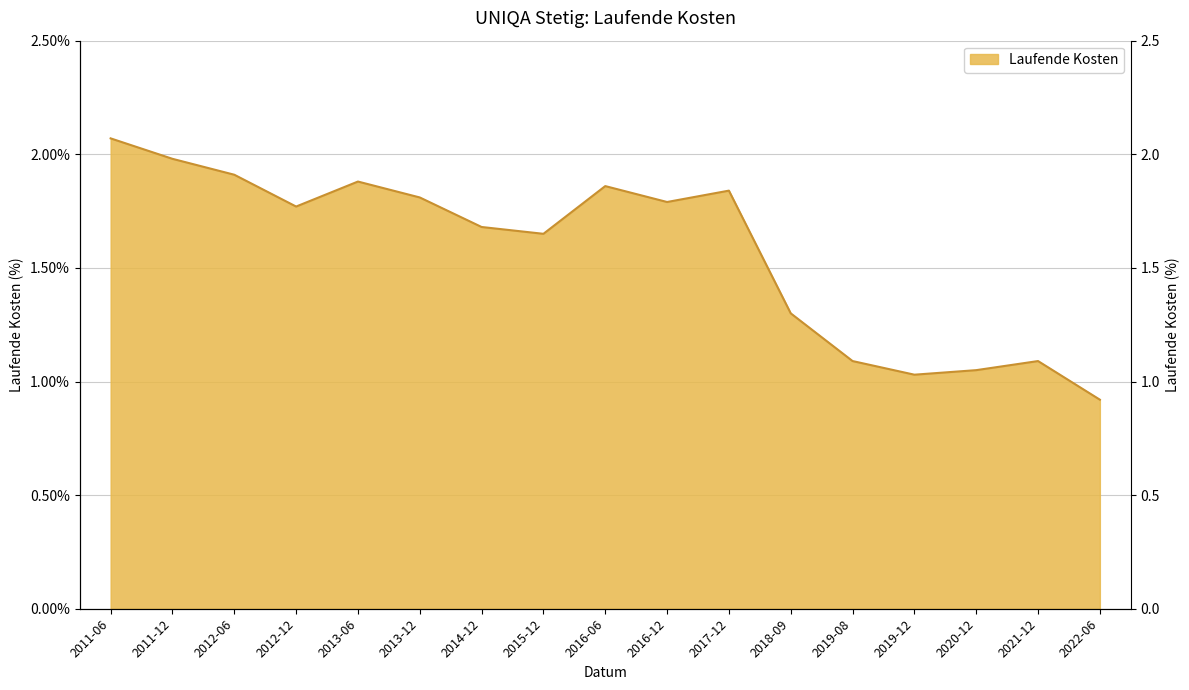

Reading right to left, list all the values displayed in this chart.

0.9	1.1	1.1	1.0	1.1	1.3	1.8	1.8	1.9	1.6	1.7	1.8	1.9	1.8	1.9	2.0	2.1